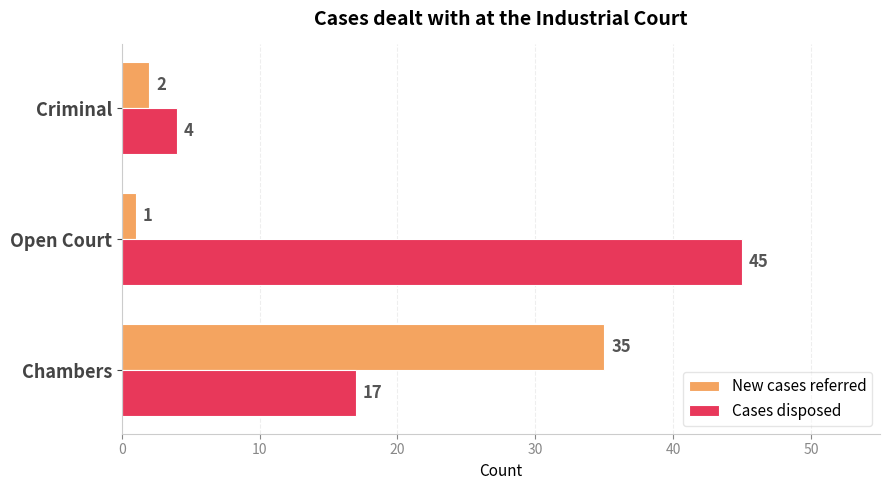

What is the minimum value shown in the chart?

1